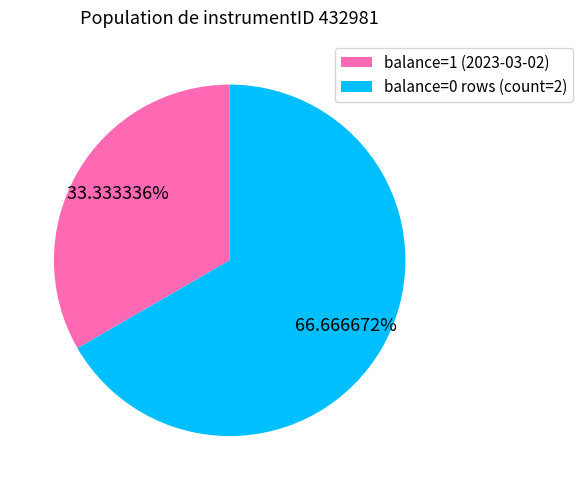

Rank the categories by value from lowest to highest.

balance=1 (2023-03-02), balance=0 rows (count=2)